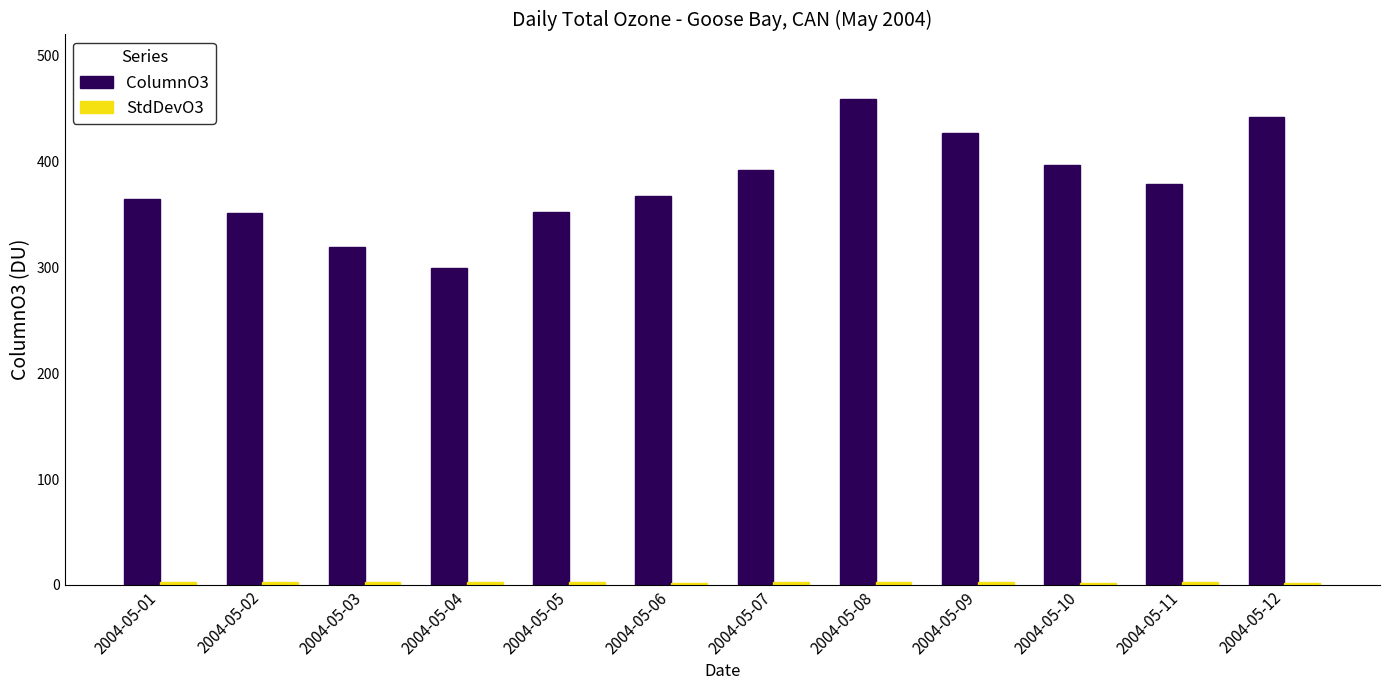

What is the average value of the ColumnO3 series?

379.2